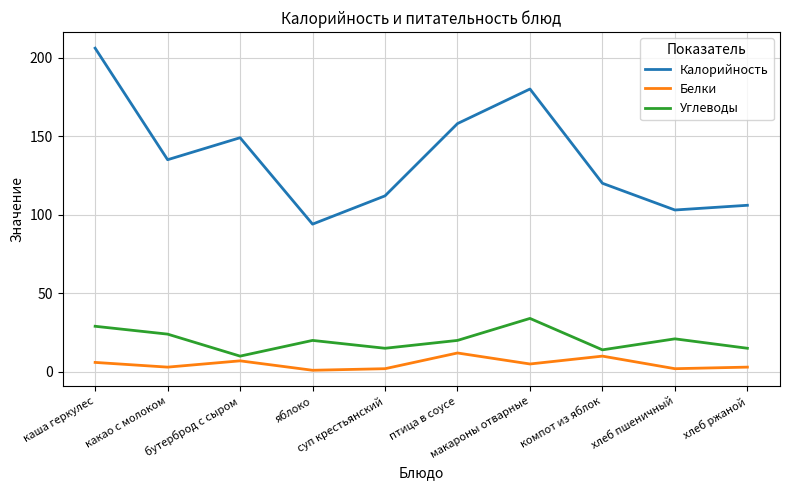

What is the maximum value shown in the chart?

206